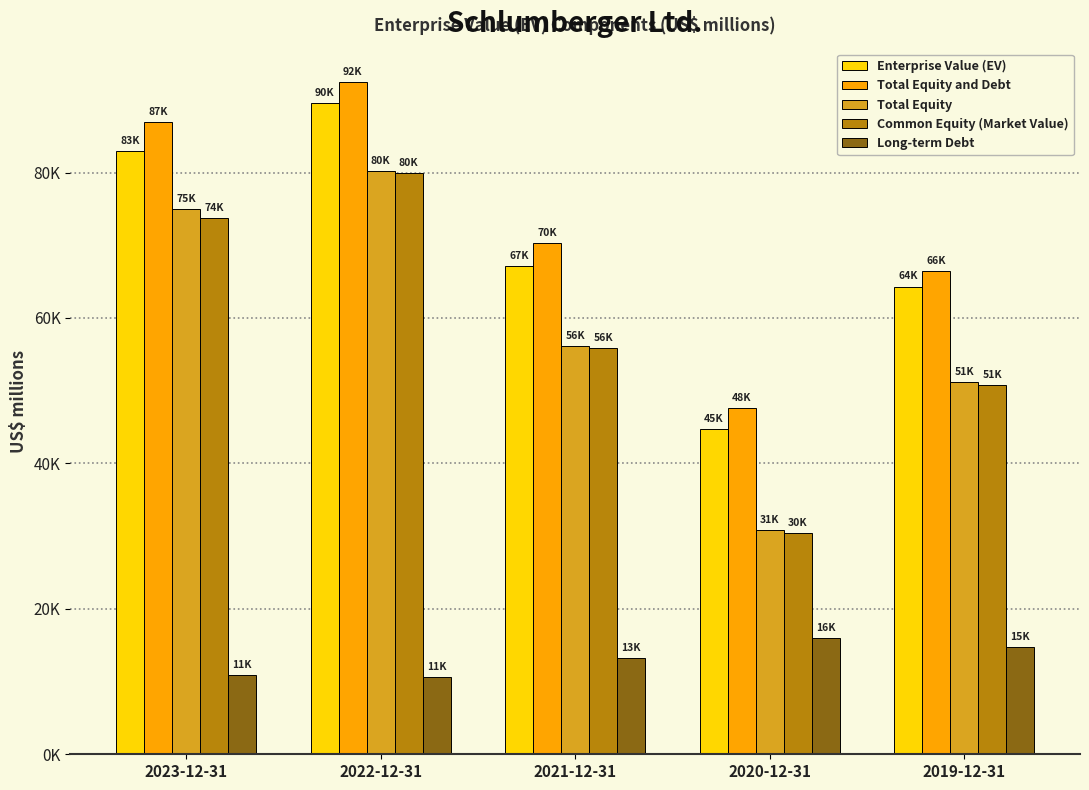

Where does the Total Equity and Debt series first go above 70332?

2023-12-31